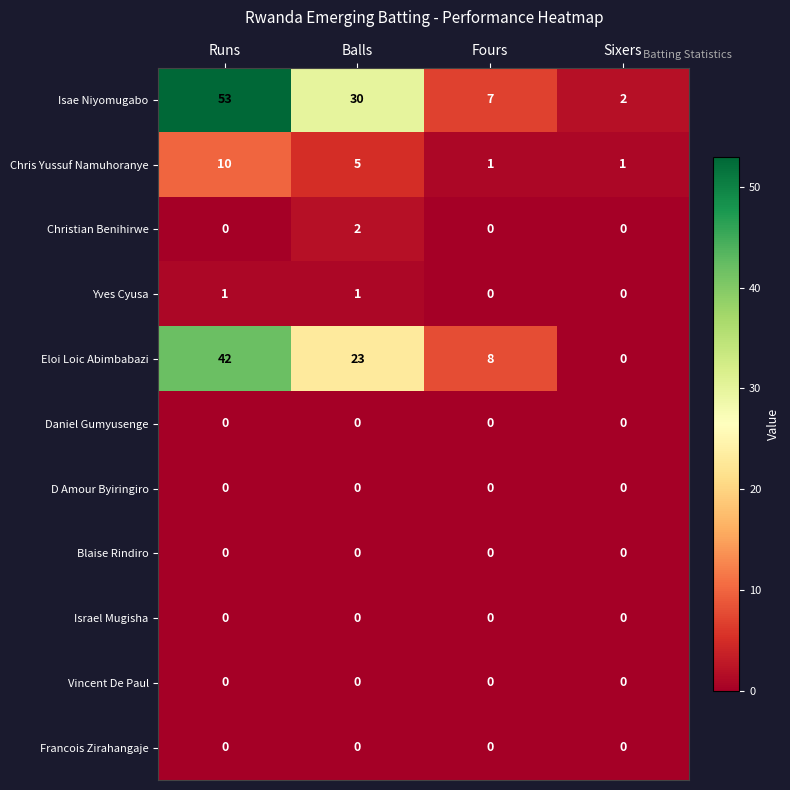

True or false: D Amour Byiringiro has a value of 0 at Balls.

True